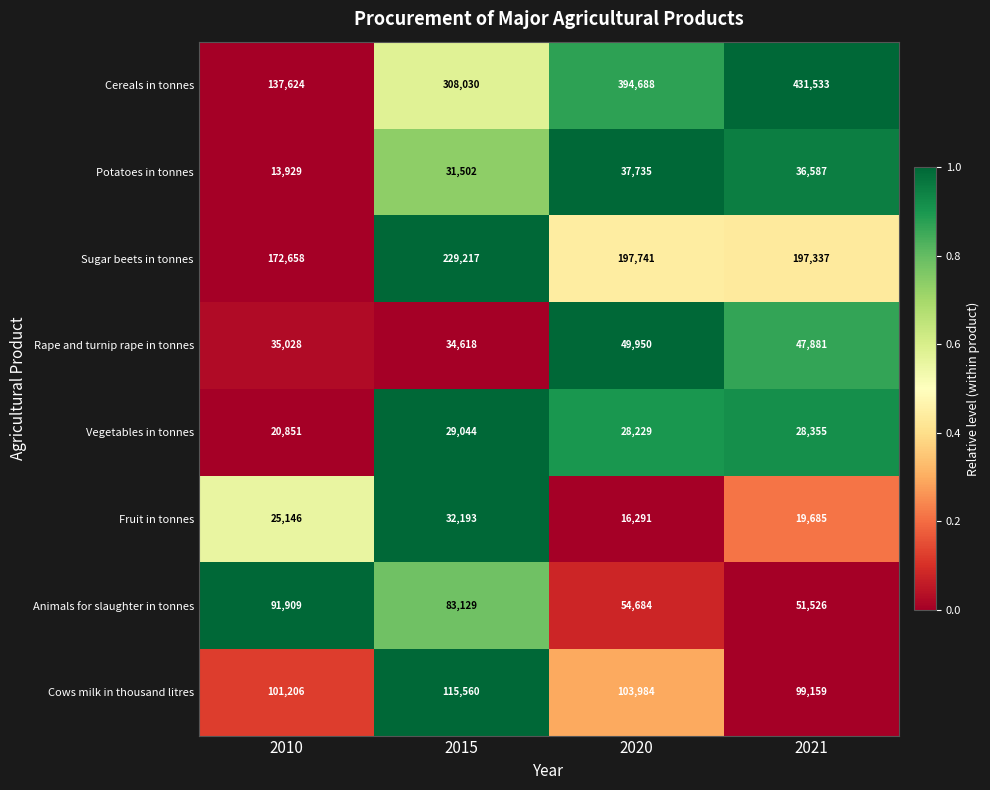

What is the total value across all series at 2020?

883302